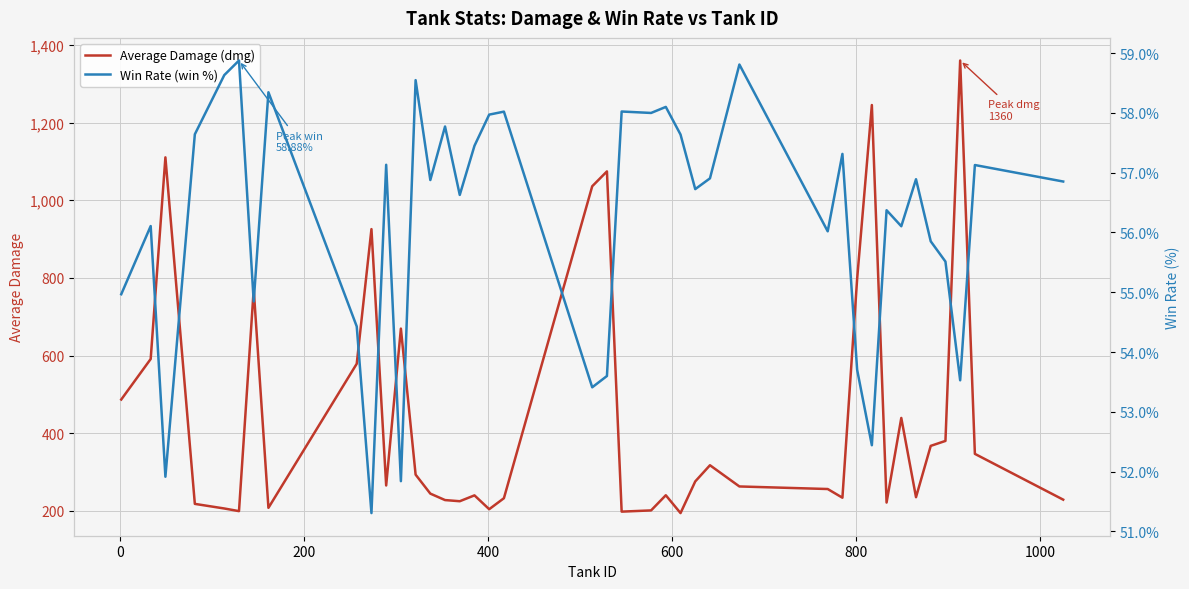

Reading left to right, transcribe all the data shown in this chart.

Average Damage (dmg): 486.9	591.3	1110.5	218.2	206.3	199.5	770.5	208.0	579.0	925.7	265.6	669.5	293.5	244.6	228.0	225.0	240.1	204.5	232.8	1036.1	1074.3	198.2	201.4	240.4	194.5	276.0	317.7	263.1	256.4	234.1	797.5	1245.2	221.6	439.5	235.4	367.5	380.3	1359.8	347.0	229.1
Win Rate (win %): 55.0	56.1	51.9	57.6	58.6	58.9	54.8	58.3	54.4	51.3	57.1	51.8	58.5	56.9	57.8	56.6	57.5	58.0	58.0	53.4	53.6	58.0	58.0	58.1	57.6	56.7	56.9	58.8	56.0	57.3	53.7	52.4	56.4	56.1	56.9	55.9	55.5	53.5	57.1	56.9